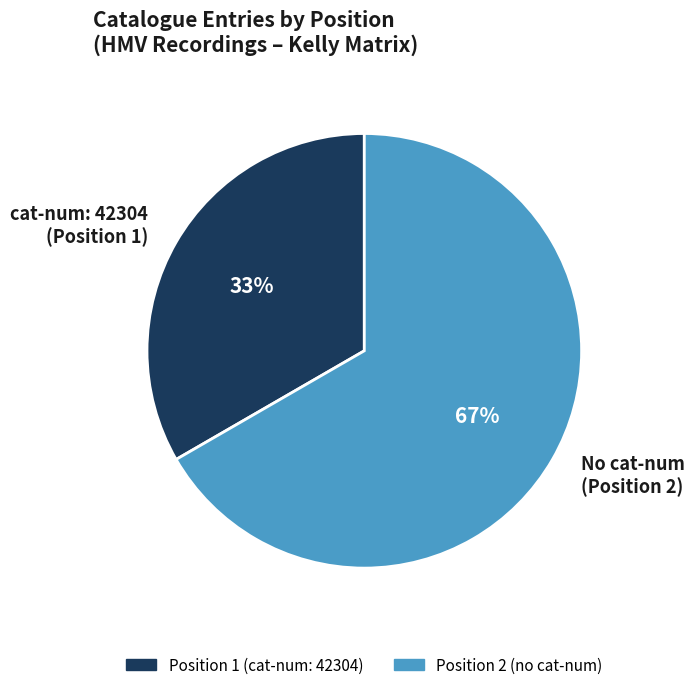

What percentage is the cat-num: 42304 (Position 1) slice, to the nearest percent?

33%